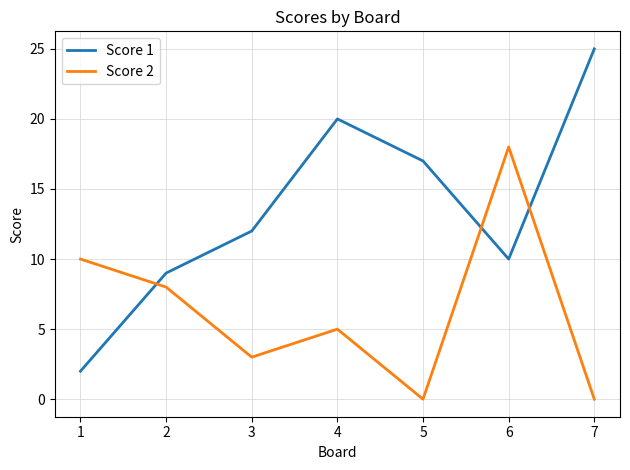

At which label does Score 1 reach its minimum?

1